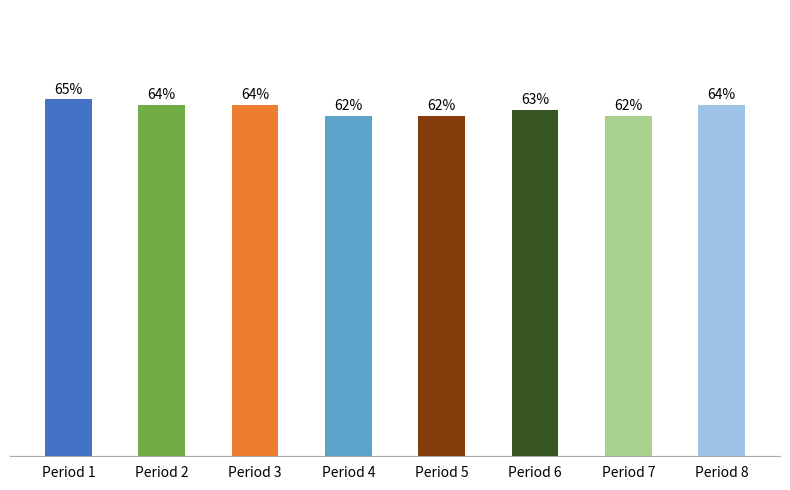

Which has a higher value, Period 5 or Period 1?

Period 1